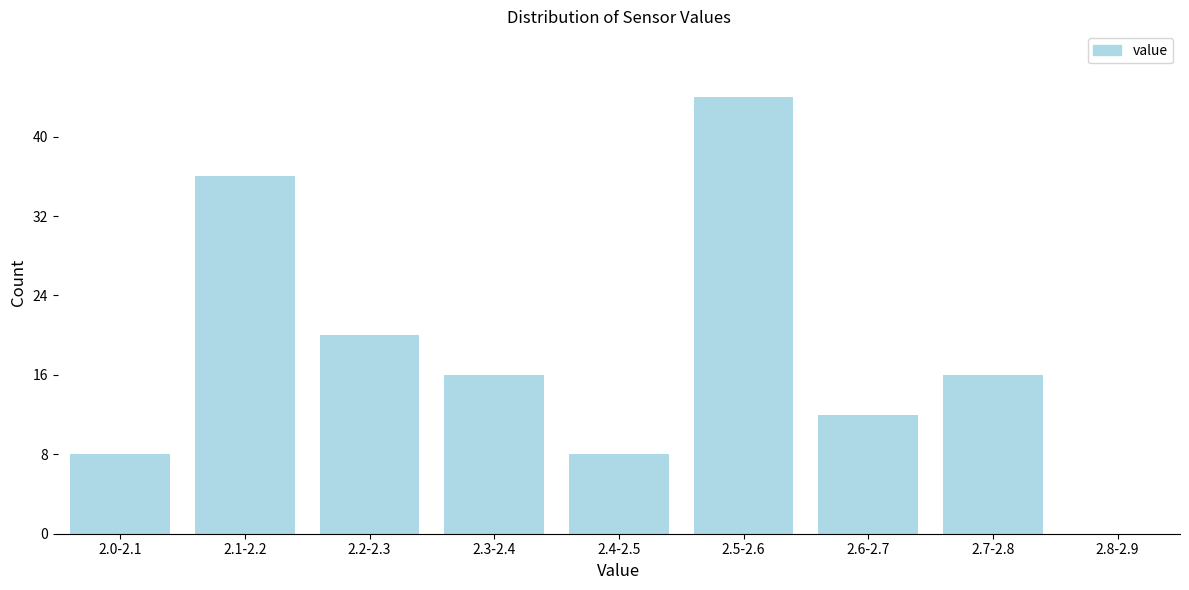

Reading left to right, what are all the values shown in this chart?

2.0-2.1=8	2.1-2.2=36	2.2-2.3=20	2.3-2.4=16	2.4-2.5=8	2.5-2.6=44	2.6-2.7=12	2.7-2.8=16	2.8-2.9=0